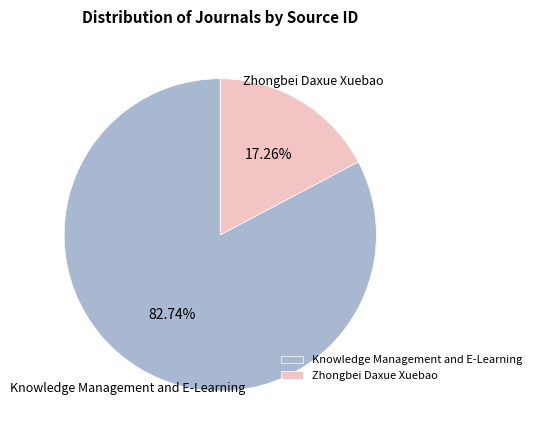

Is Zhongbei Daxue Xuebao the majority of the pie?

No